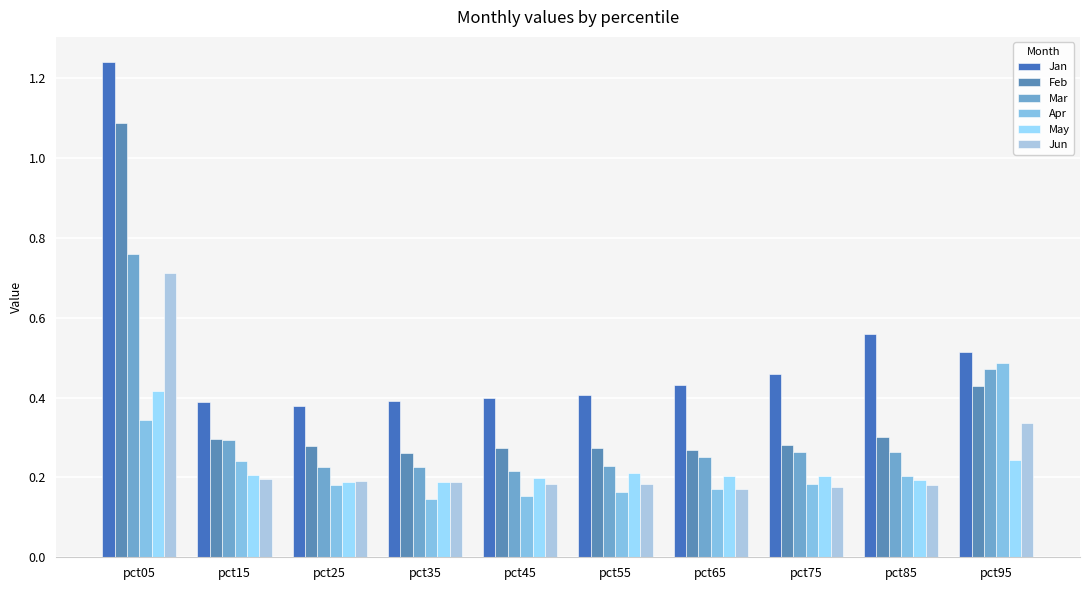

What is the maximum value for Feb?

1.1